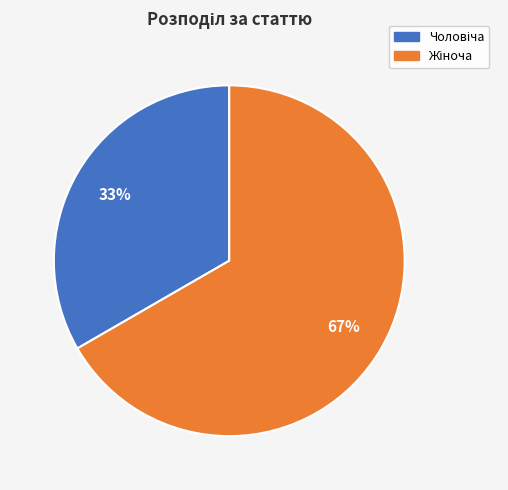

Is there a majority slice in this chart?

Yes